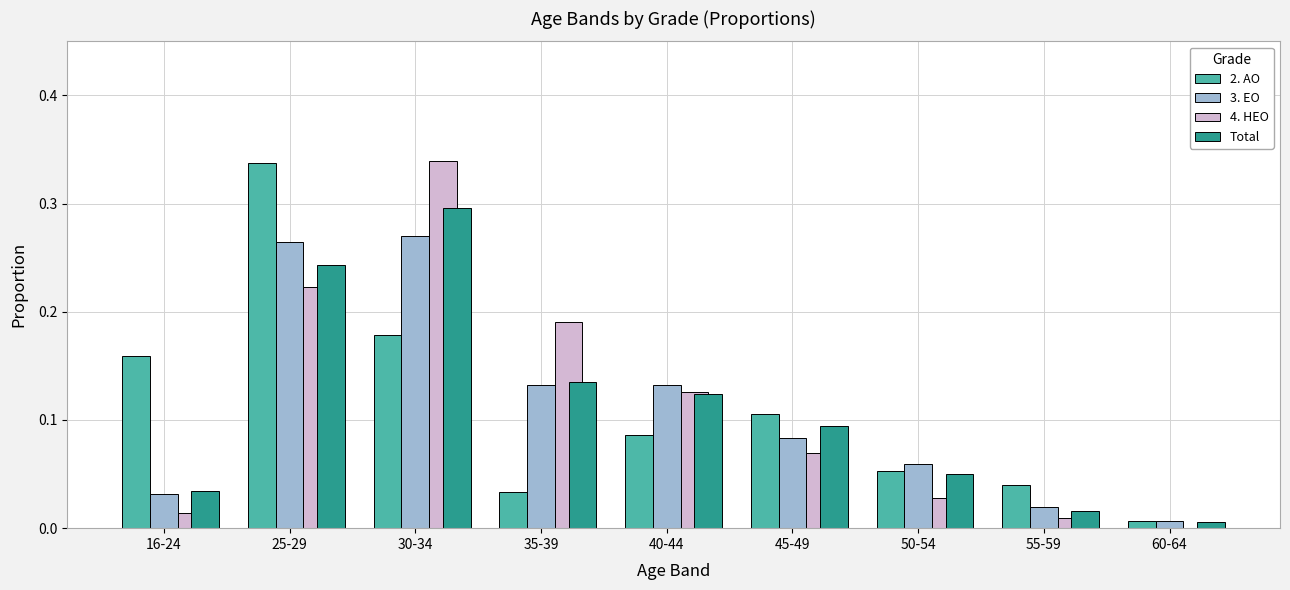

Between 30-34 and 35-39, which series saw the biggest shift?

Total